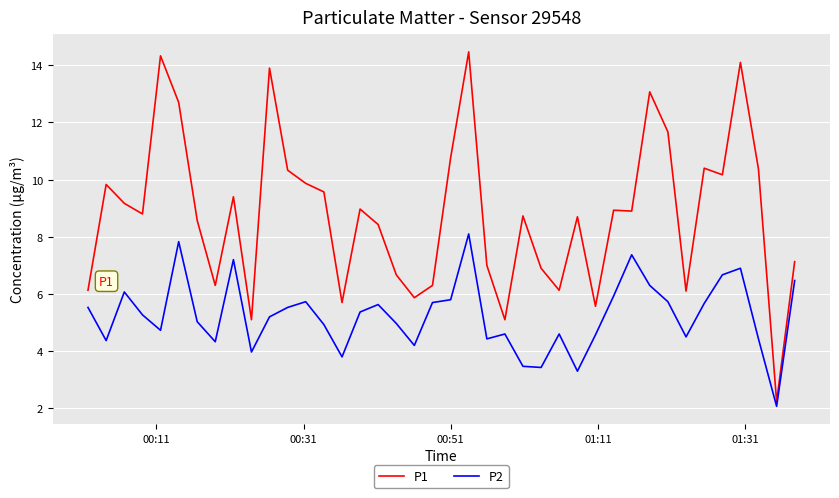

List the series in order of their peak value, lowest first.

P2, P1